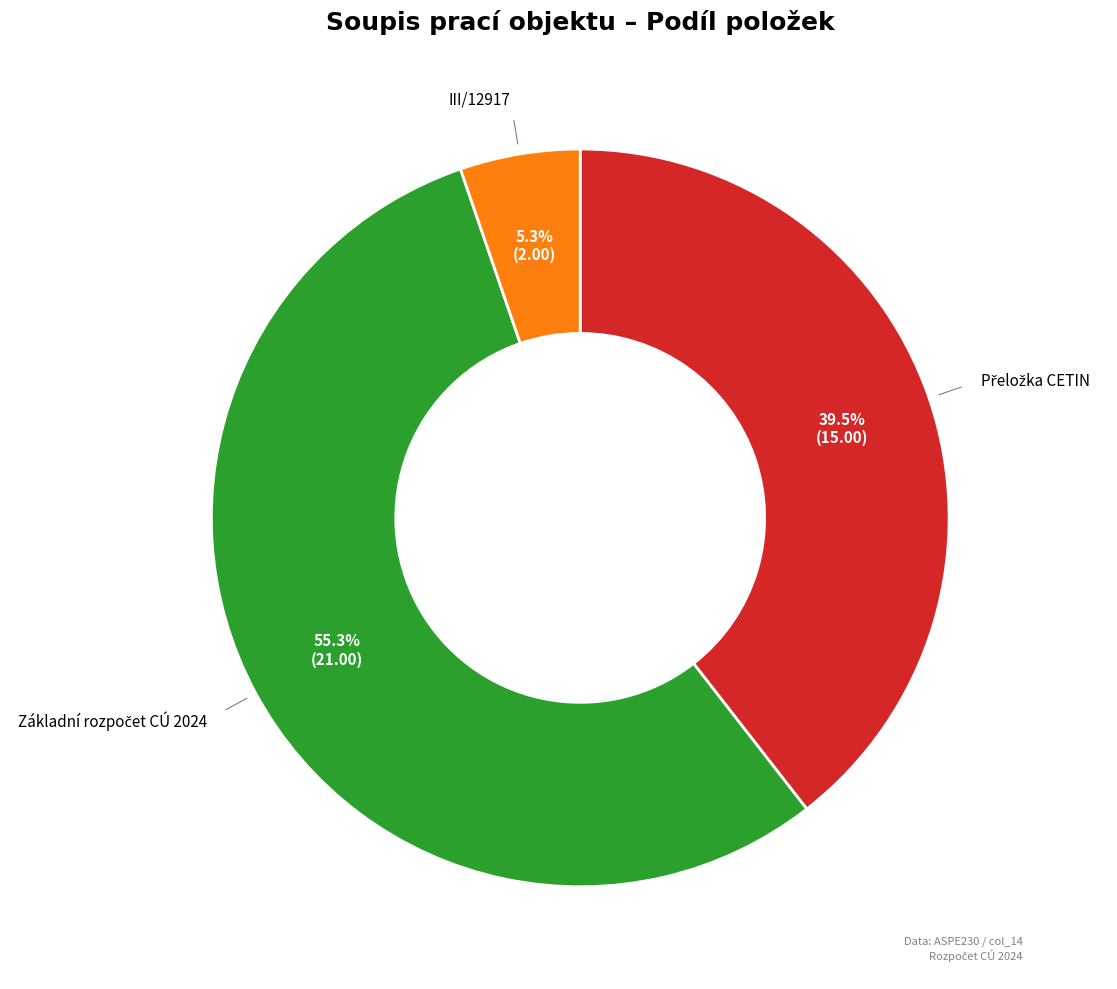

Is there any slice that represents more than half of the pie?

Yes